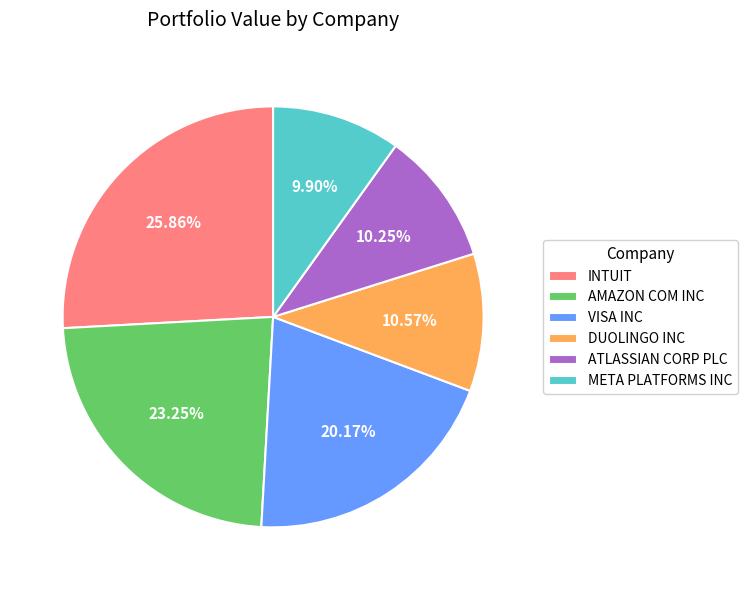

How many segments does this pie chart have?

6